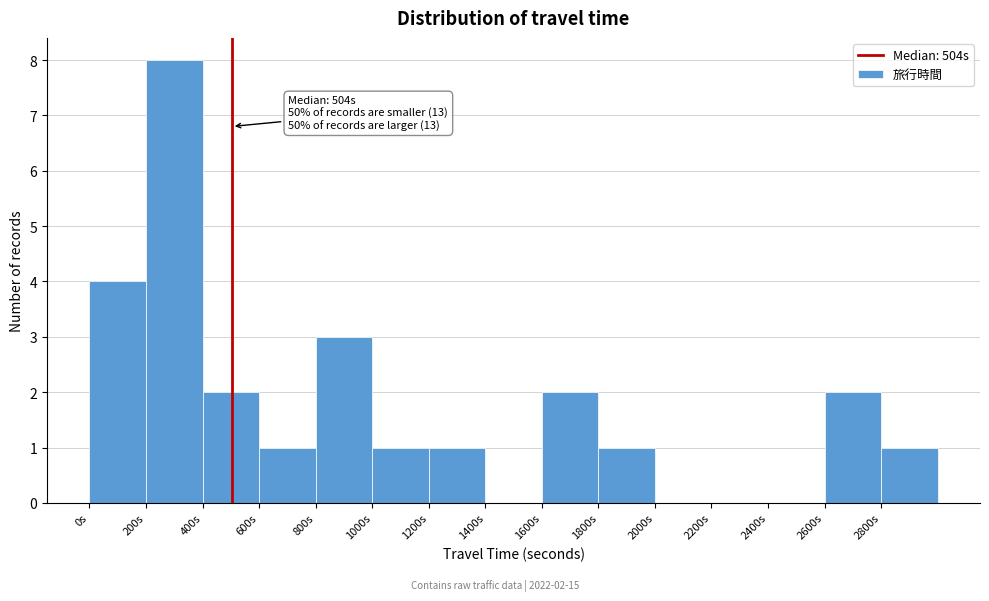

Over which range of the x-axis is the bar tallest?

200 to 400